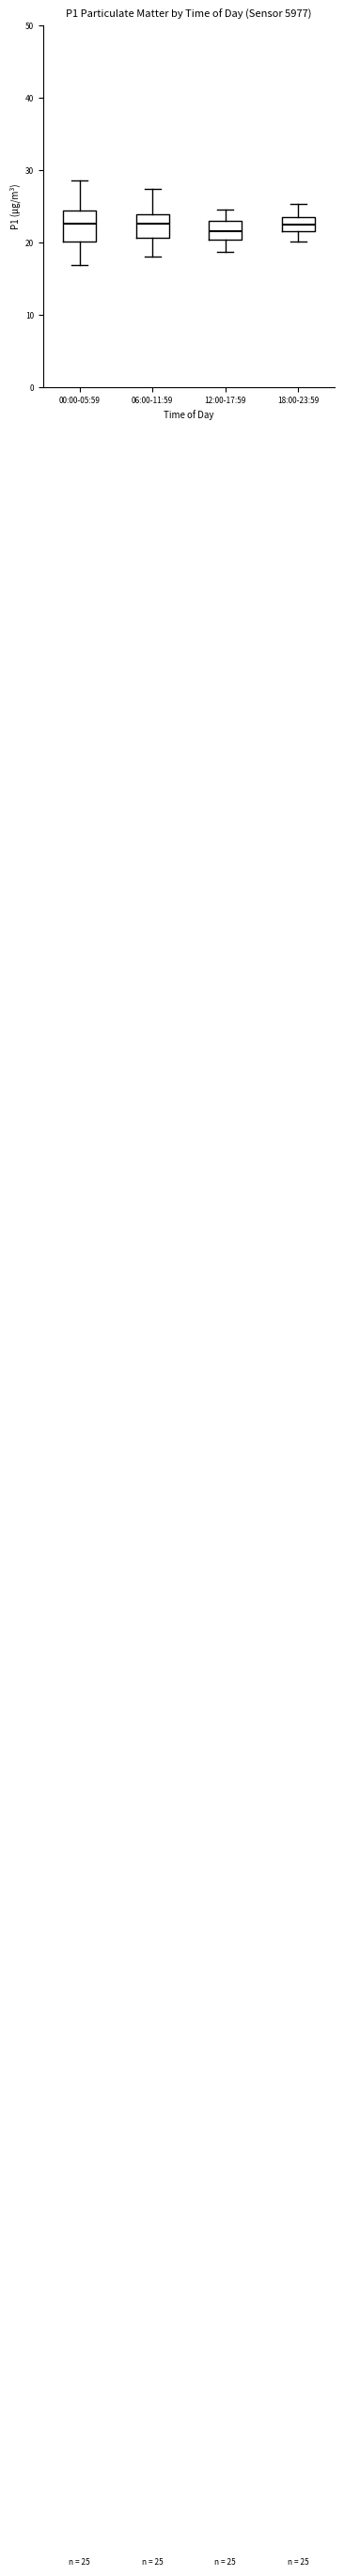

Comparing the boxes themselves (not the whiskers), which one is the tallest?

00:00-05:59